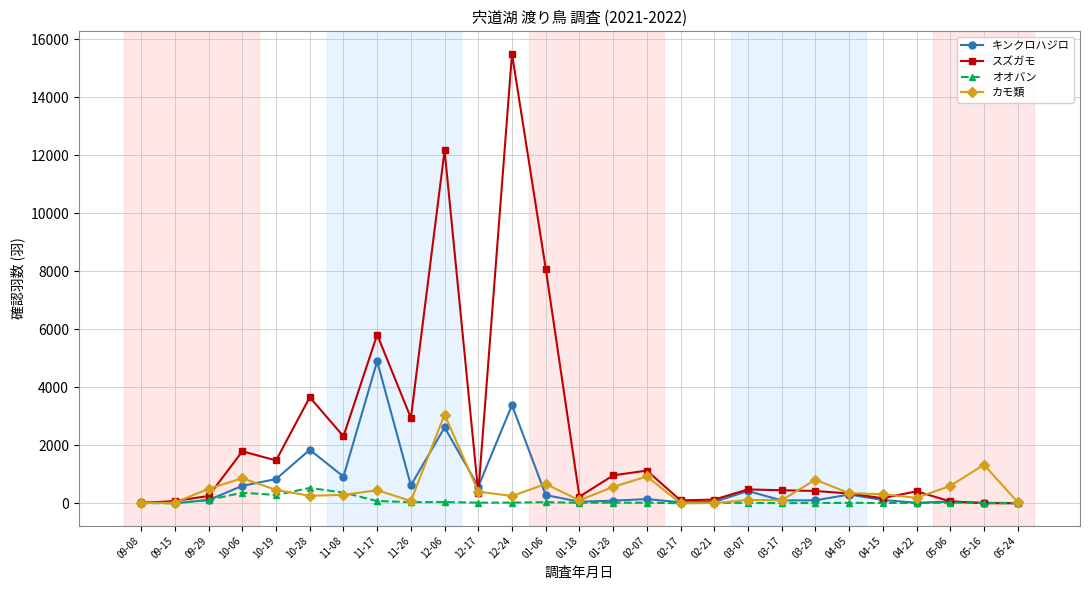

Which series has the widest spread of values?

スズガモ